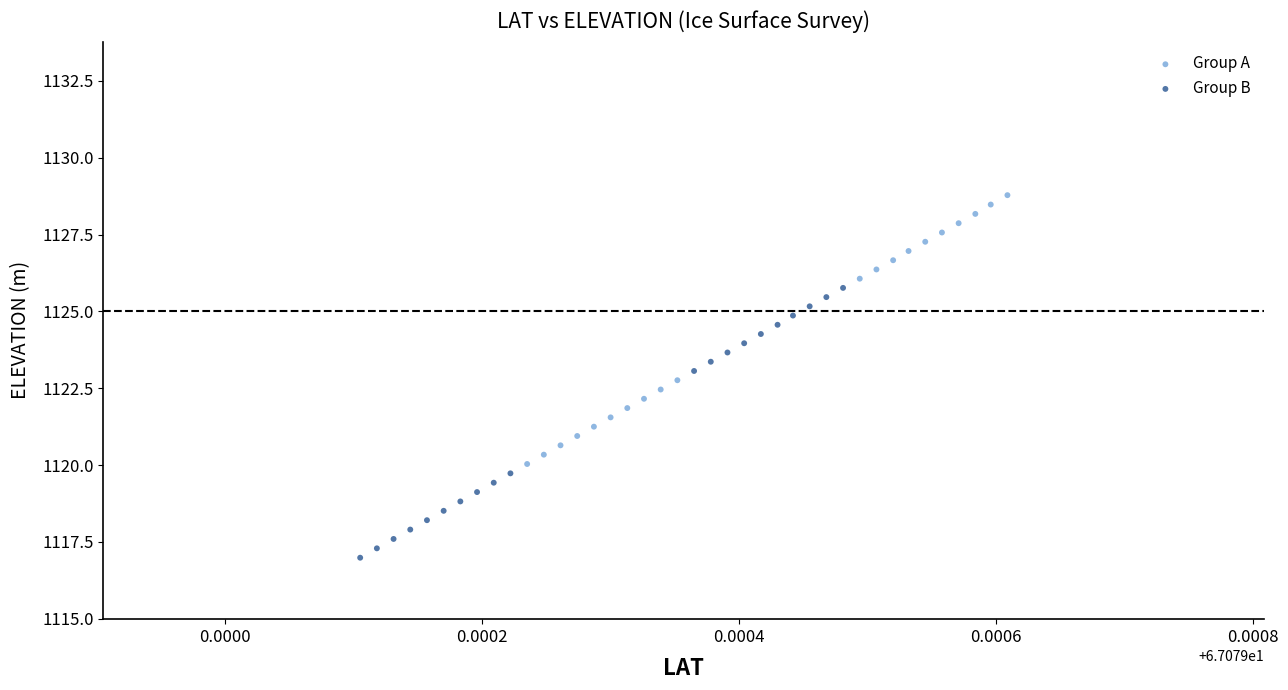

Which series contains the highest Y value?

Group A